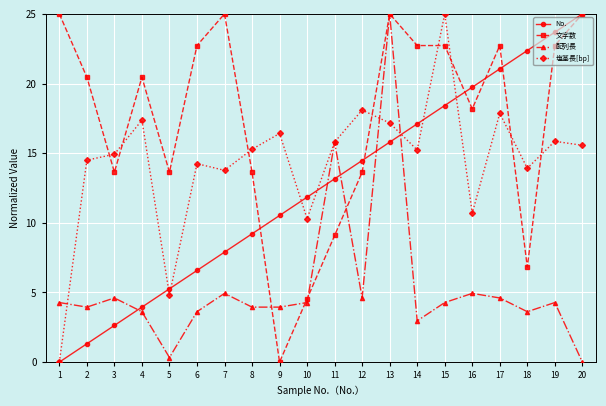

What is the total value across all series at 17?

66.2